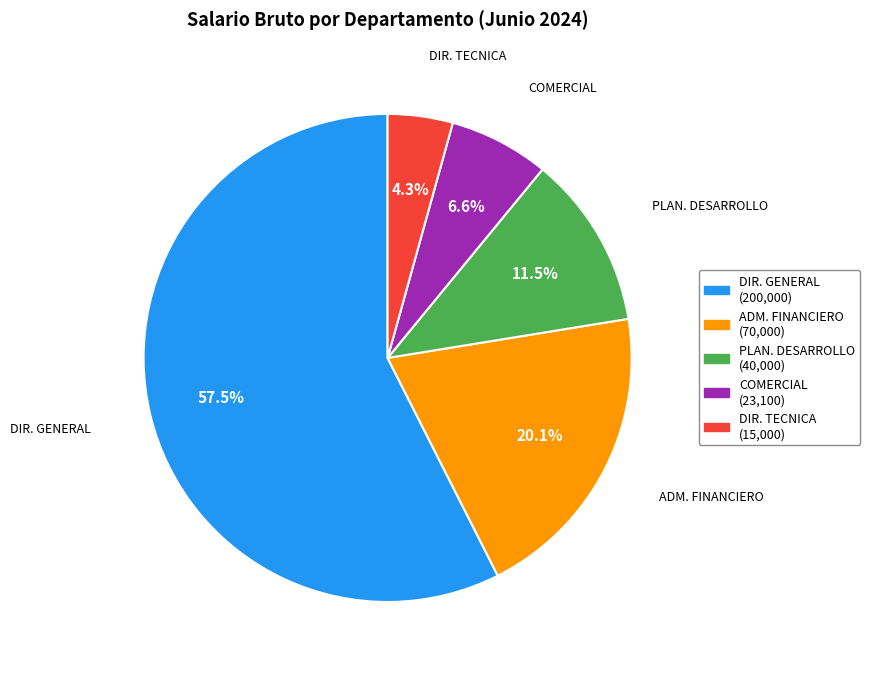

What portion of the pie excludes DIR. GENERAL?

42.5%